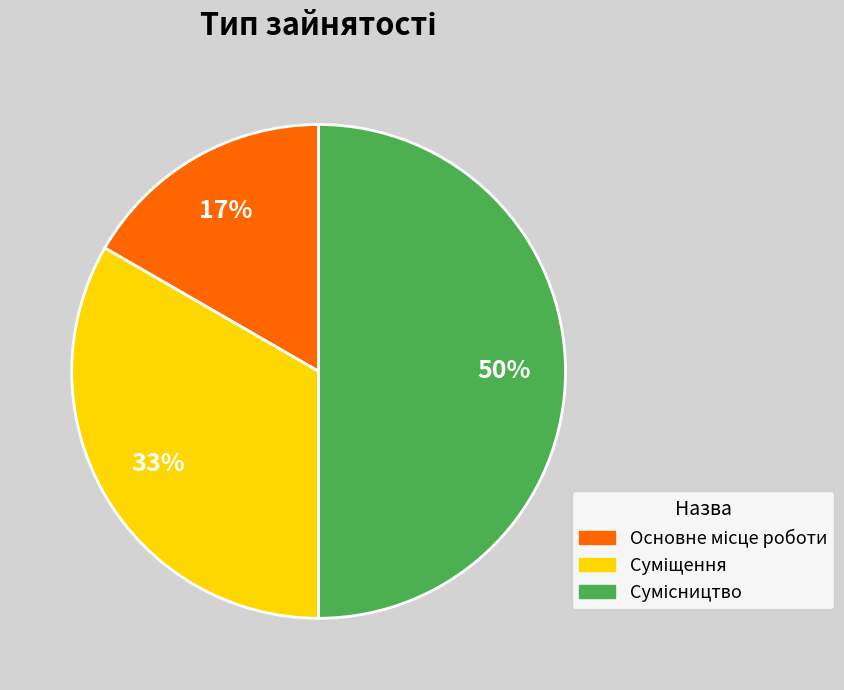

How many slices are in this pie chart?

3